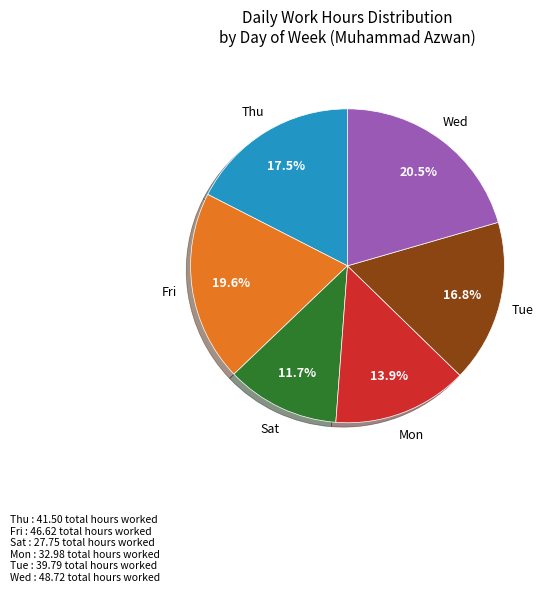

Does any single category account for the majority?

No